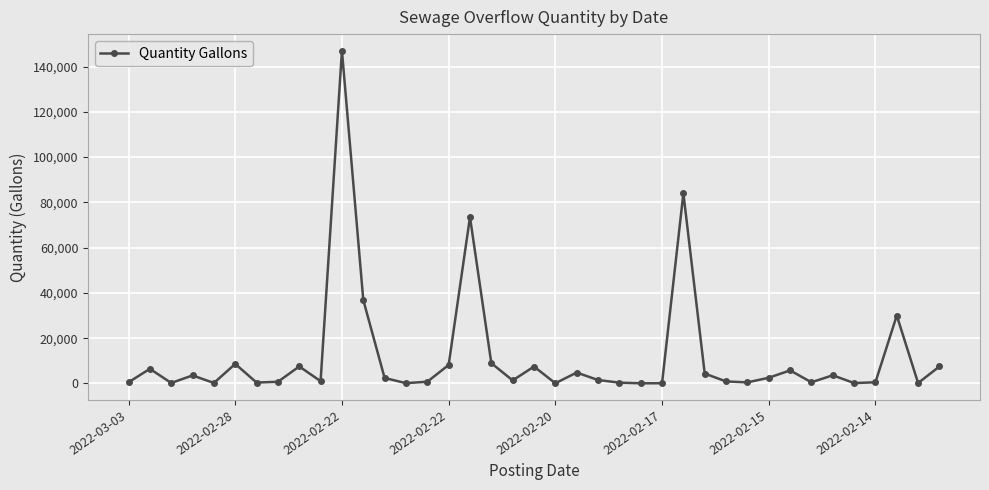

How many categories are shown in the chart?

39